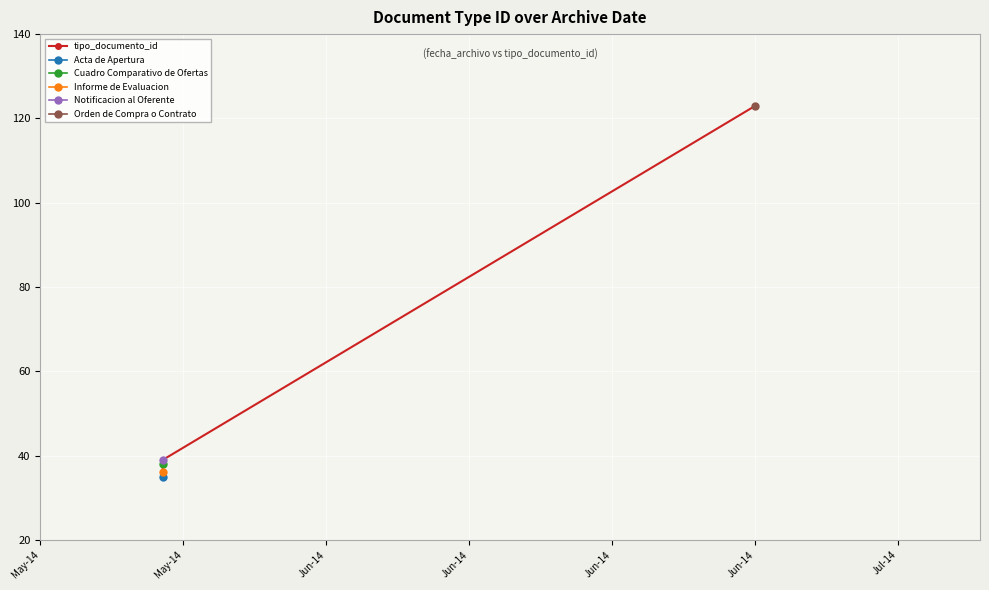

What is the minimum value shown in the chart?

35